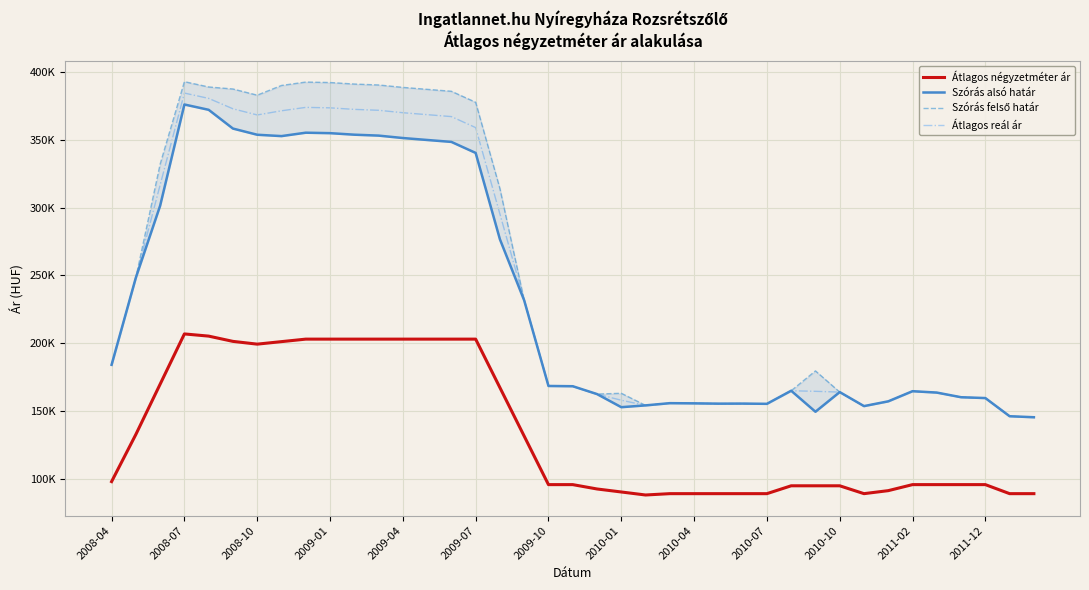

Does the chart display data point markers on the line(s)?

No